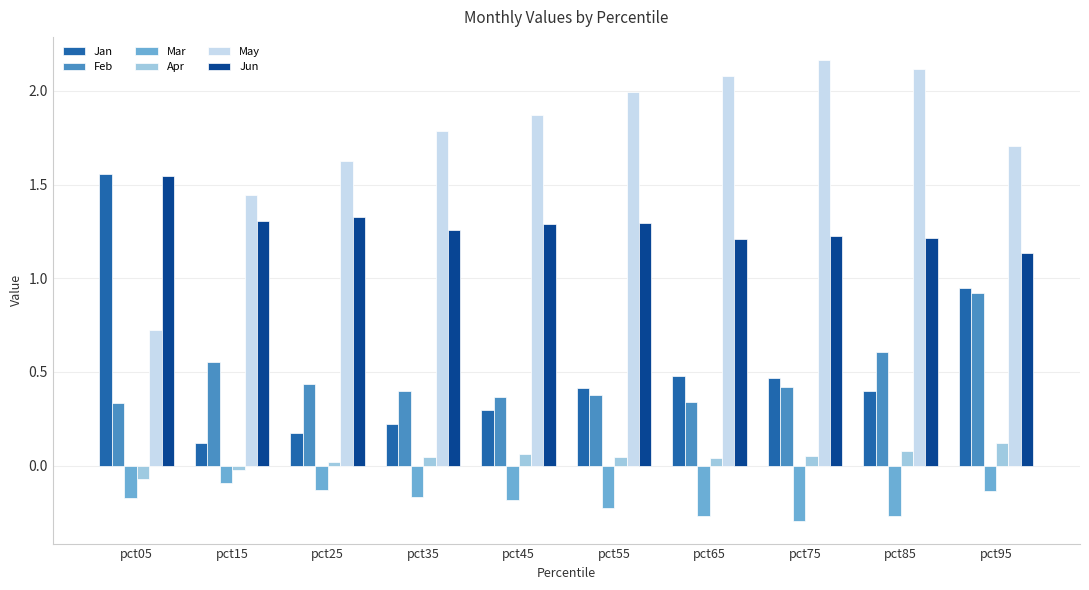

Which series changed the most between pct05 and pct85?

May